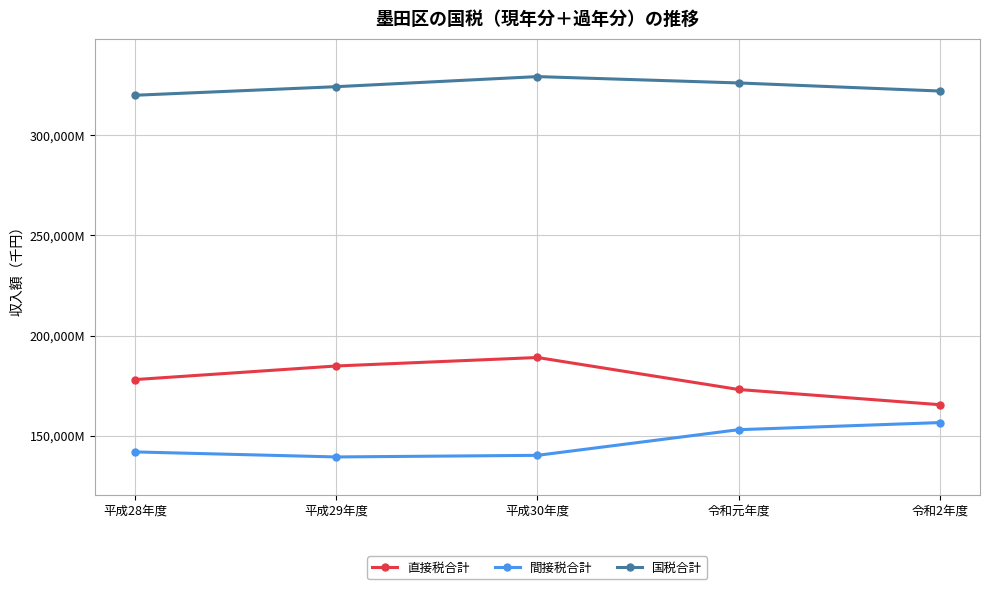

Is this an area chart (filled region under the line)?

No